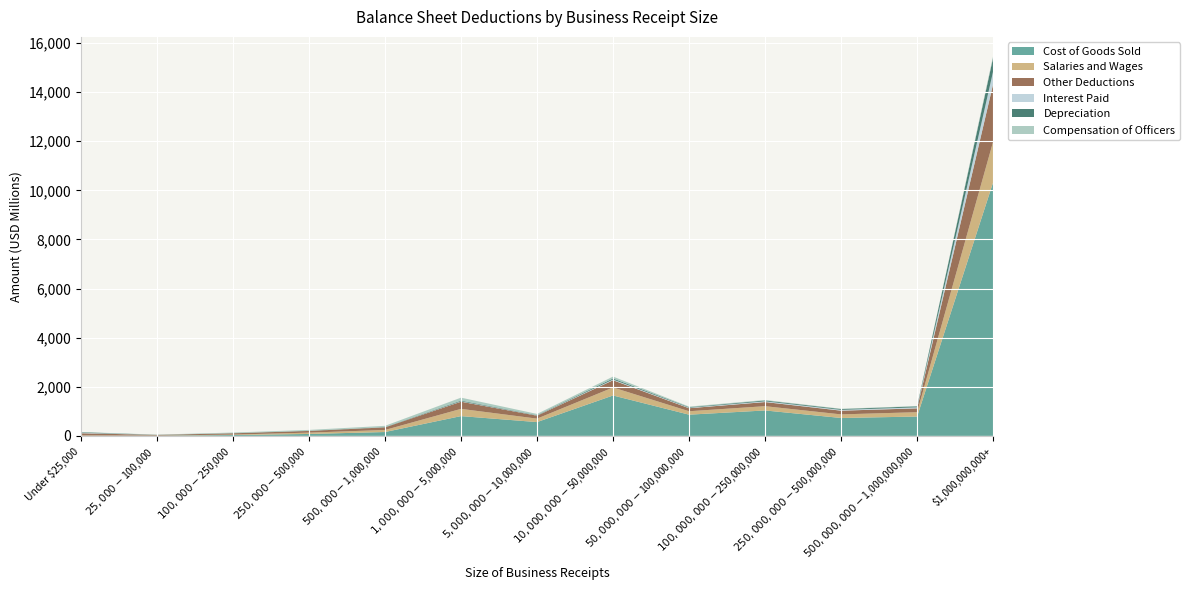

Reading left to right, transcribe all the data shown in this chart.

Cost of Goods Sold: 2796421	9007176	35749410	78622721	157485030	806010548	562060125	1645886715	864604506	1036027958	729212450	788341261	10328467556
Salaries and Wages: 16507627	5210922	17375623	54651201	83560854	294749557	141372220	326397187	139691120	173956044	146490614	177456789	1658597999
Other Deductions: 89261663	25813786	52312910	68282628	106291715	292418461	120049819	294437708	122635195	167990110	151413606	155710045	2344091555
Interest Paid: 21599073	1421573	2372311	2800012	4368912	14451778	8222850	28606311	20071084	30541887	32754814	41924133	518640827
Depreciation: 20215859	2627648	4901011	5802692	9111719	29111525	14842349	43332180	22756914	34428260	32971921	39833839	561687155
Compensation of Officers: 7879409	7909502	23898452	33379599	48692461	120852270	48259512	77905599	23482067	19756133	12365116	11490874	65528587